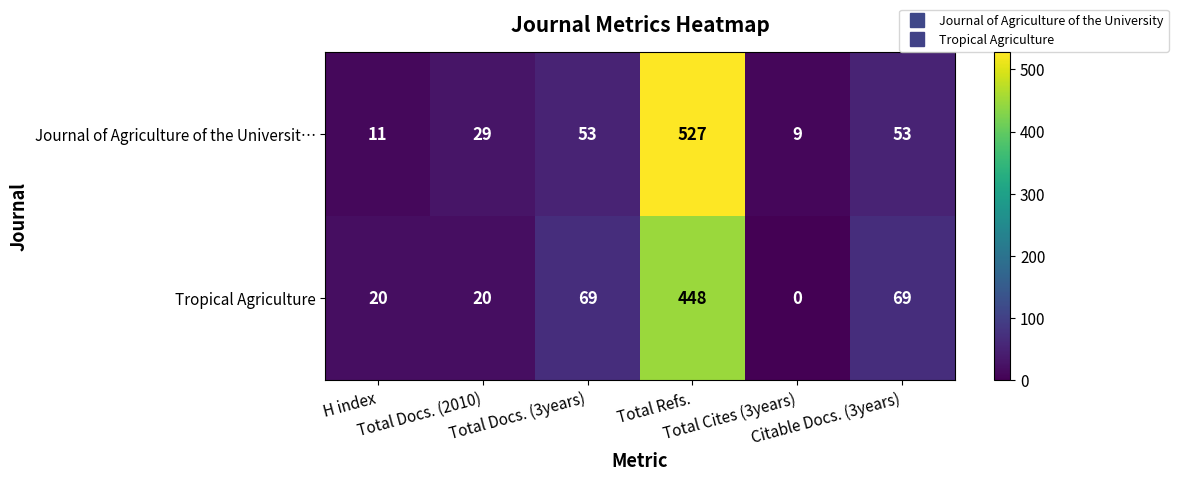

Count the number of data series in this chart.

2